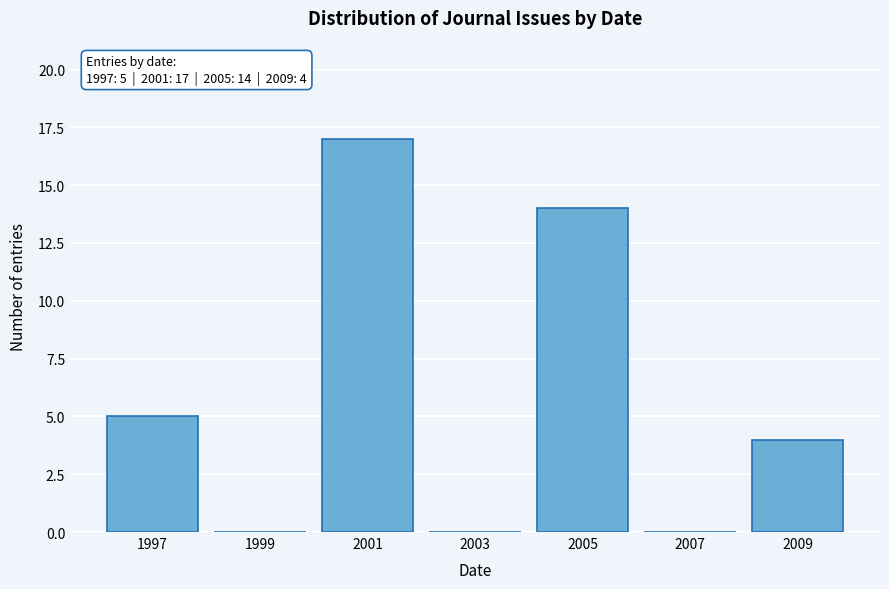

Over which range of the x-axis is the bar tallest?

2000 to 2002